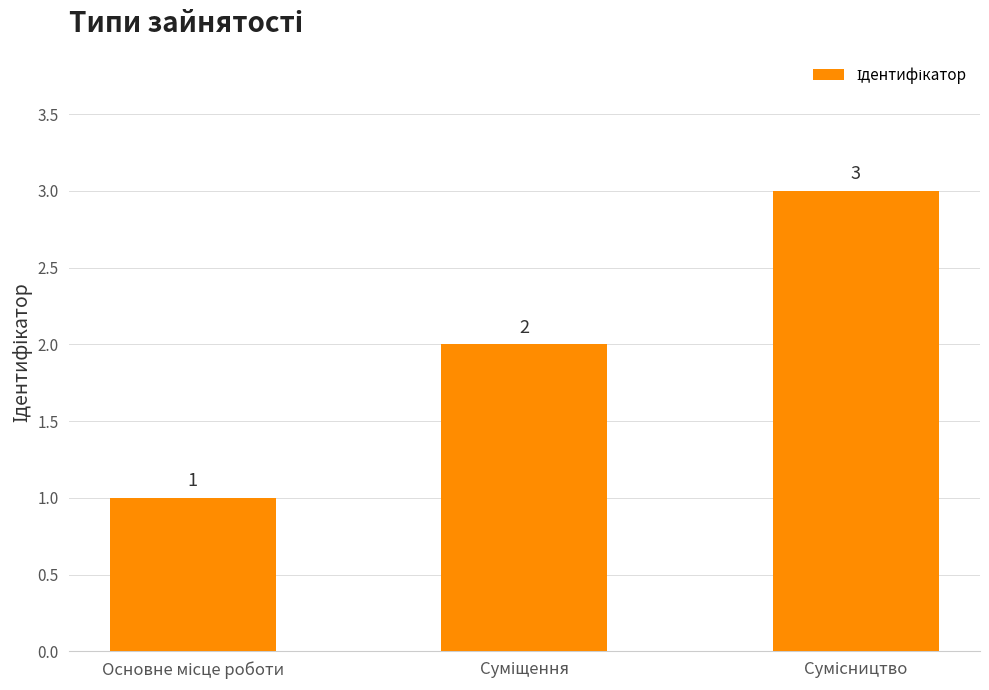

What is the maximum value shown in the chart?

3